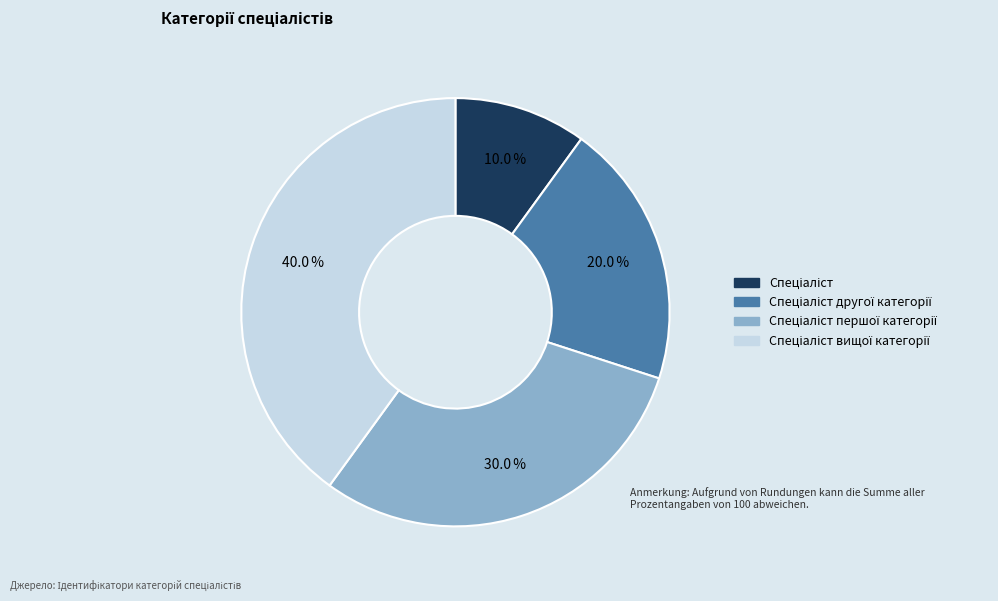

Is there any slice that represents more than half of the pie?

No